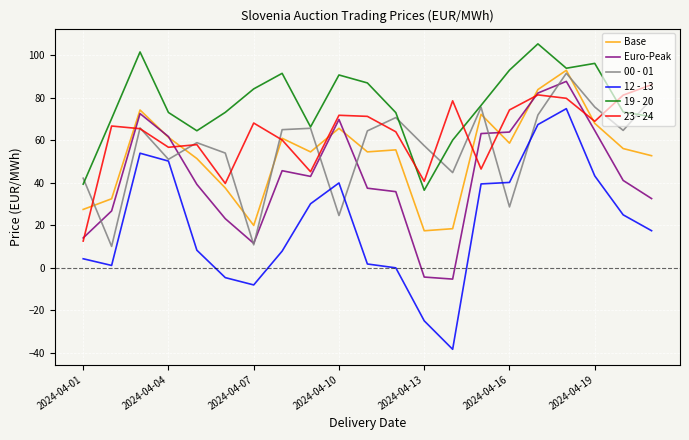

Which series has the widest spread of values?

12 - 13